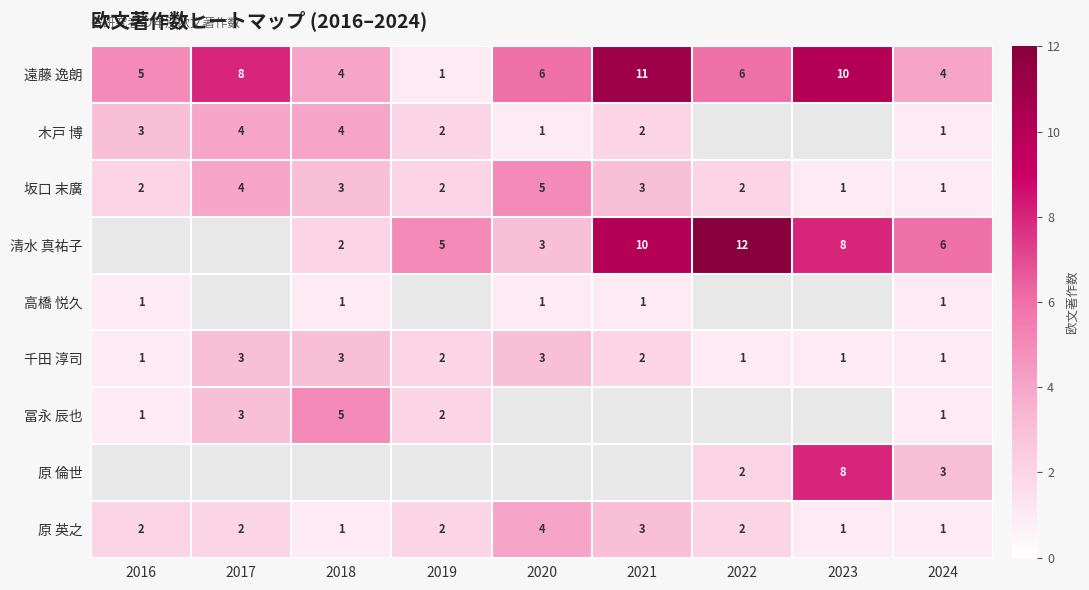

Where does the 千田 淳司 series first go above 2?

2017